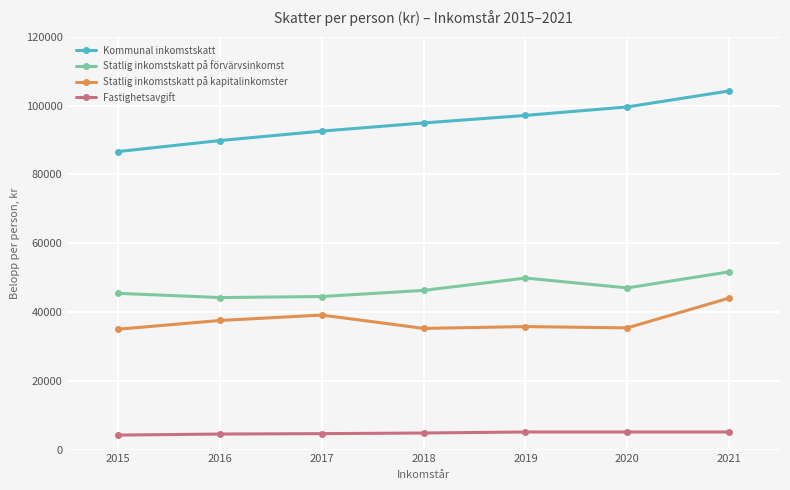

True or false: Kommunal inkomstskatt and Fastighetsavgift cross at least once.

False